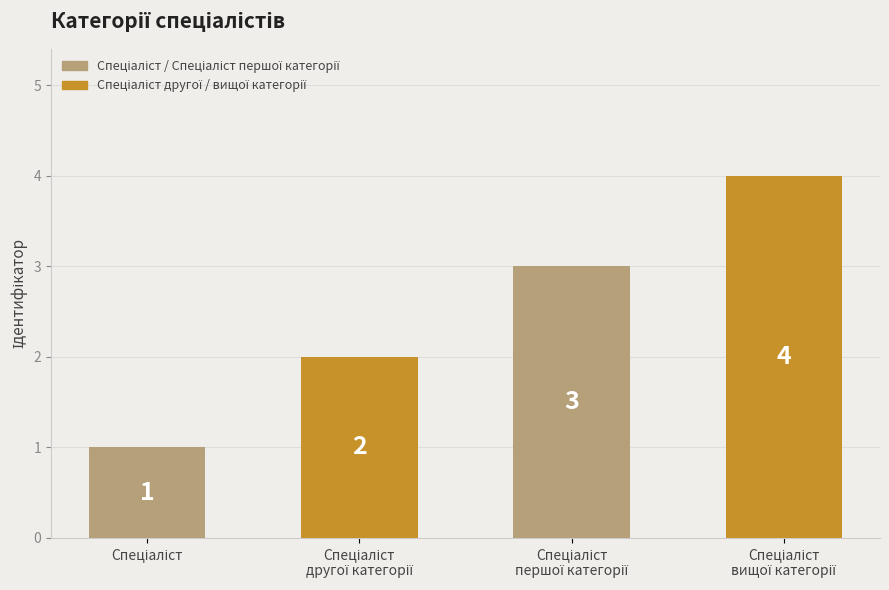

What position from the right is Спеціаліст вищої категорії?

1